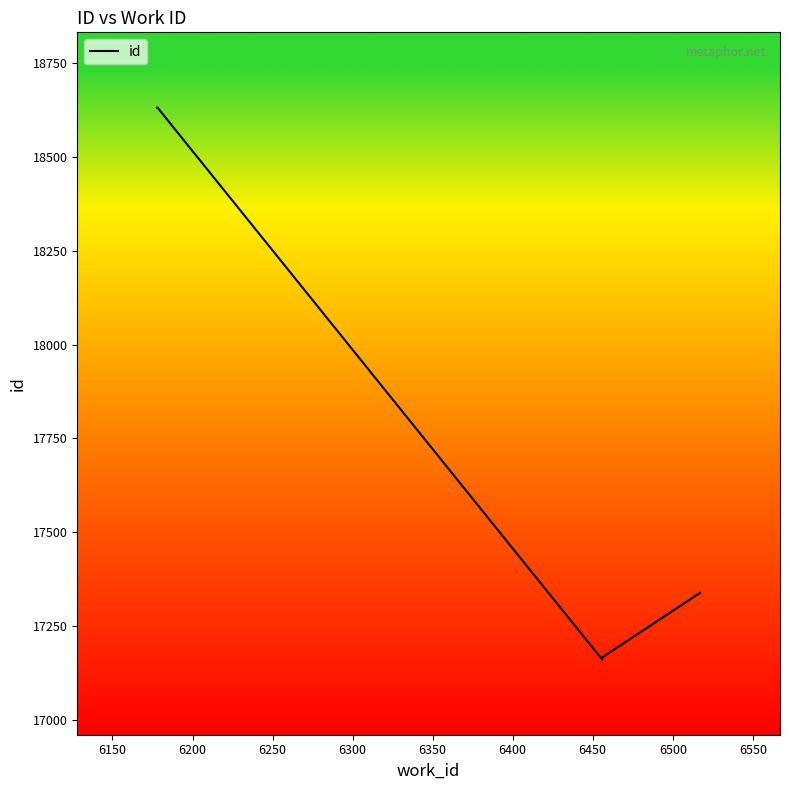

How many points are lower than both their immediate neighbors (excluding endpoints)?

1